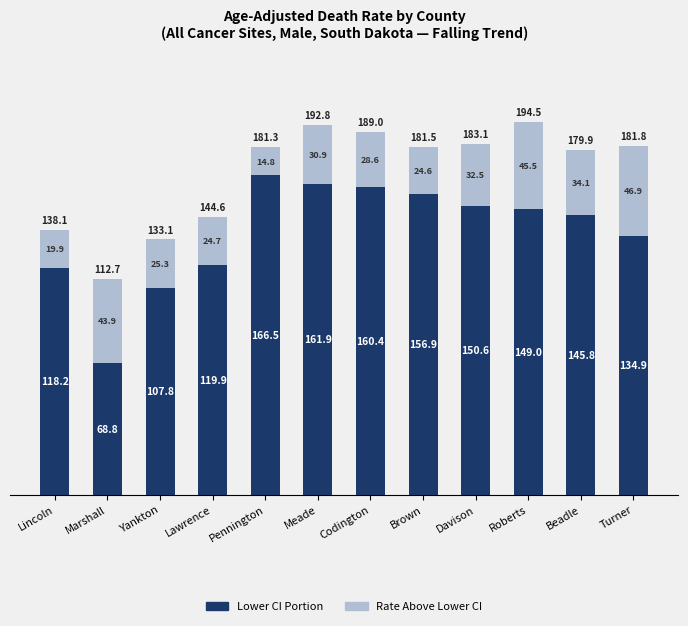

What is the total value across all series at Davison?

183.1